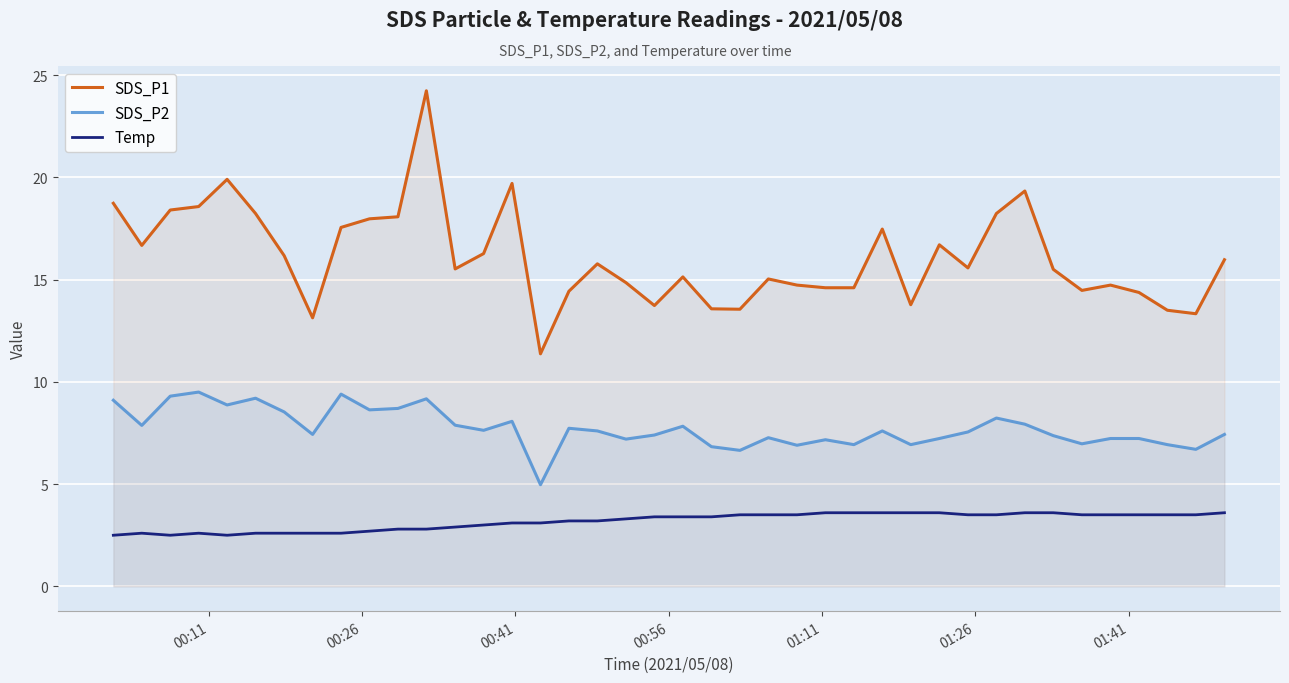

Which series has the largest total across all categories?

SDS_P1